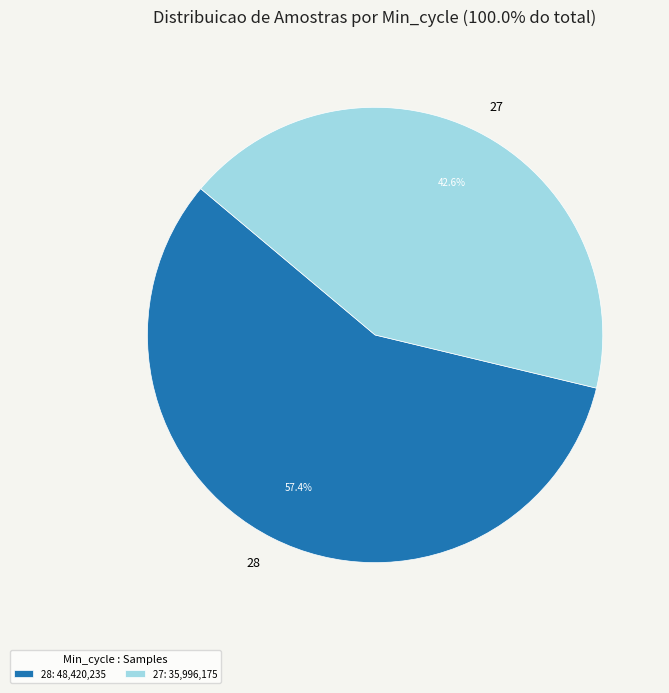

What percentage is NOT represented by 28?

42.6%